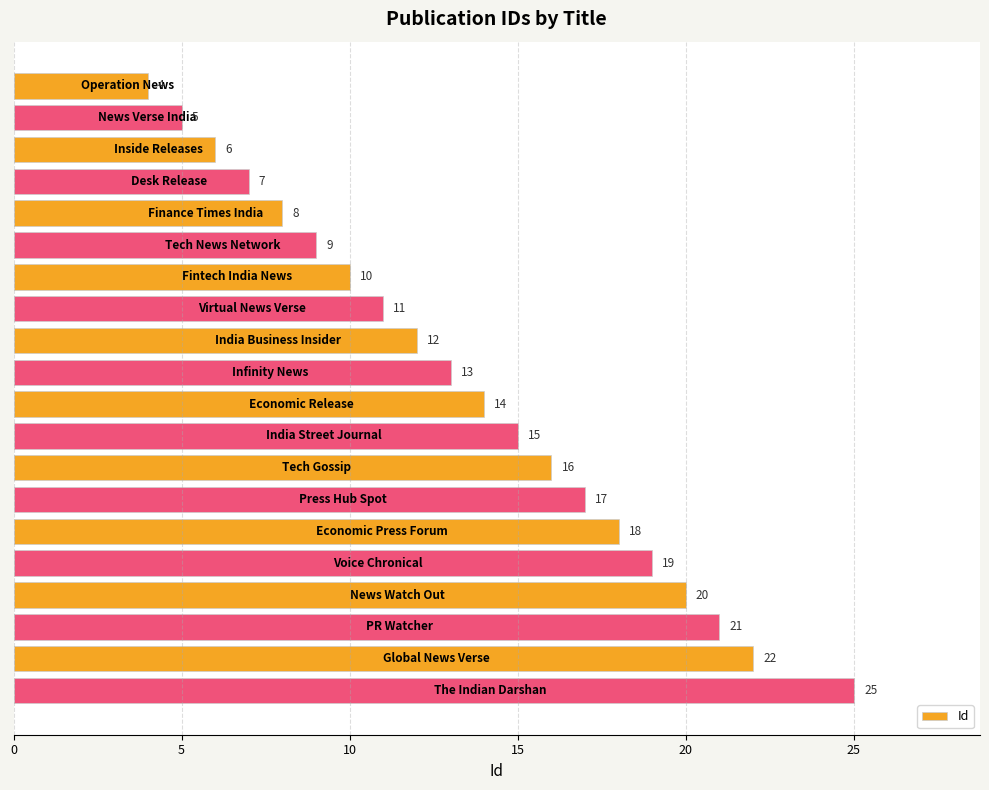

What is the difference between the second highest and minimum values?

18